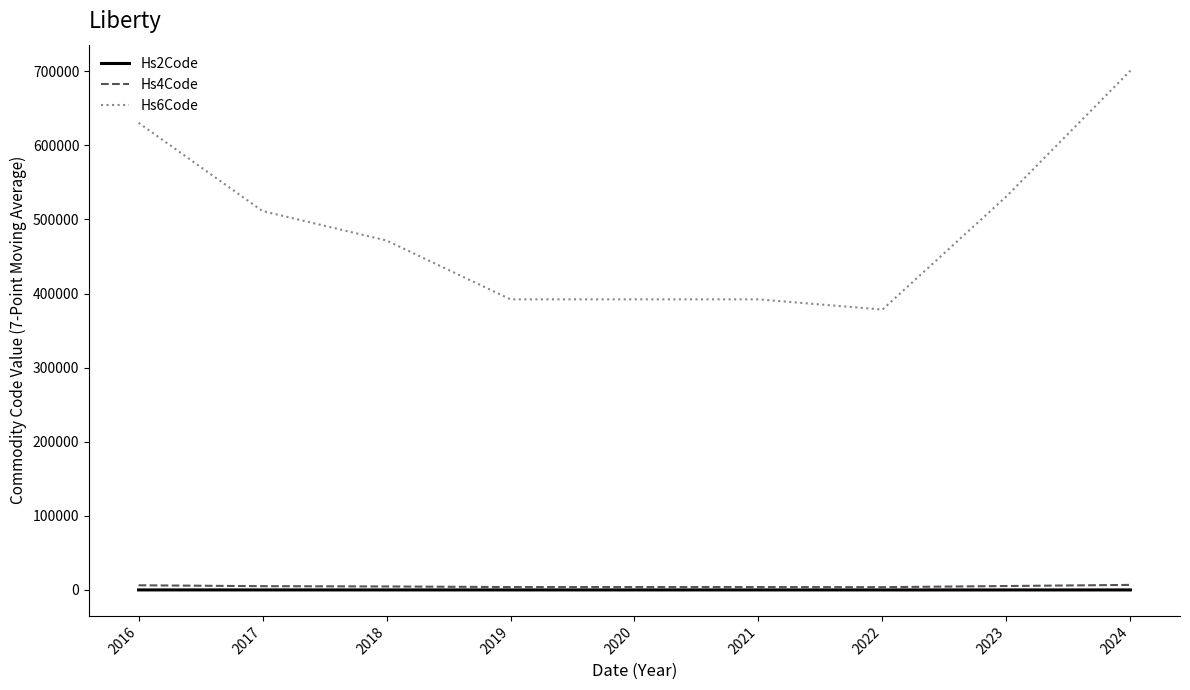

List the series in order of their peak value, highest first.

Hs6Code, Hs4Code, Hs2Code